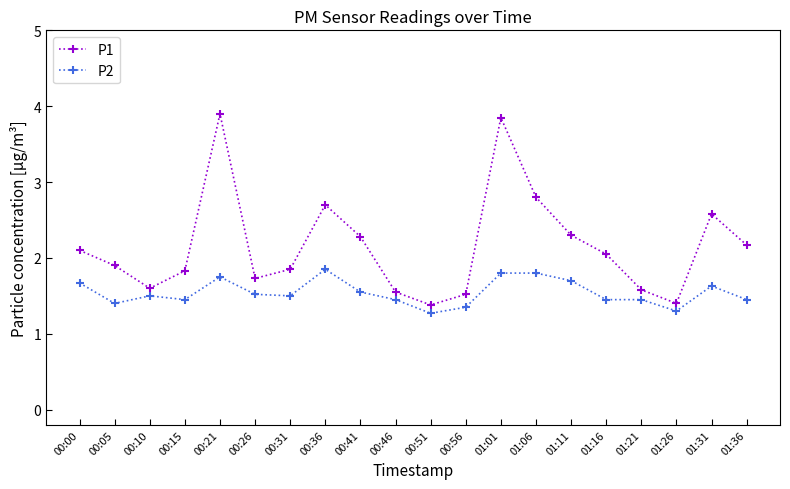

How many interior local valleys does the P1 series have?

4